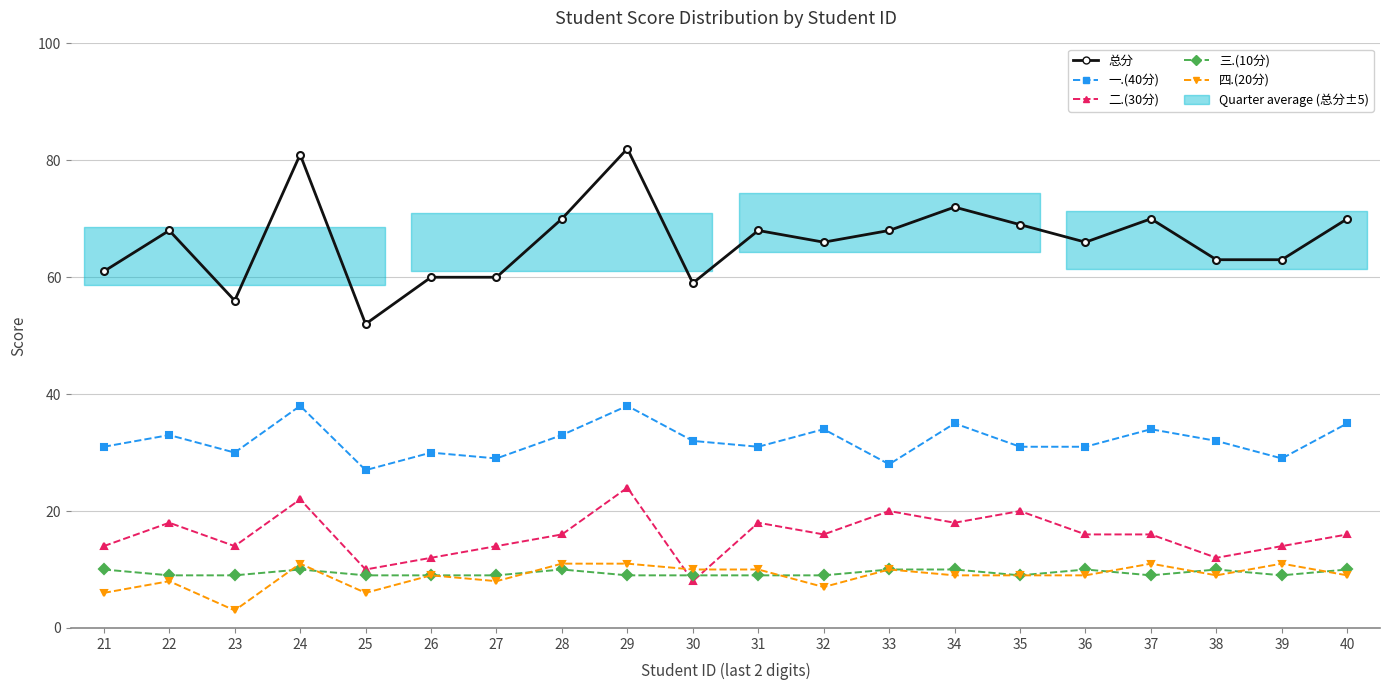

The value of 一.(40分) at 28 is 33. True or false?

True